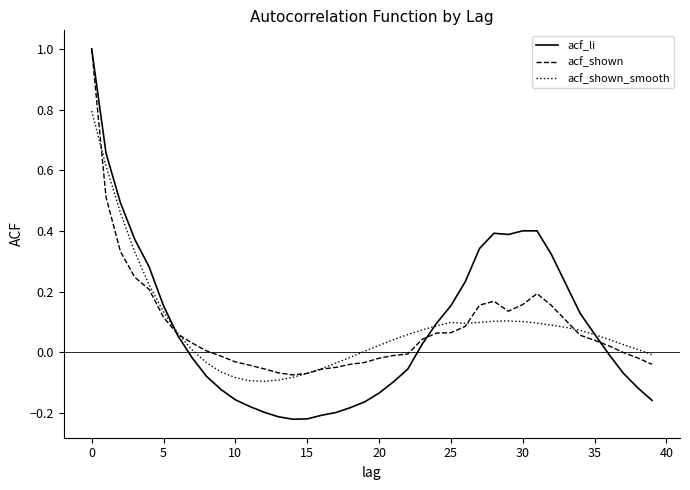

How many series are shown in this chart?

3